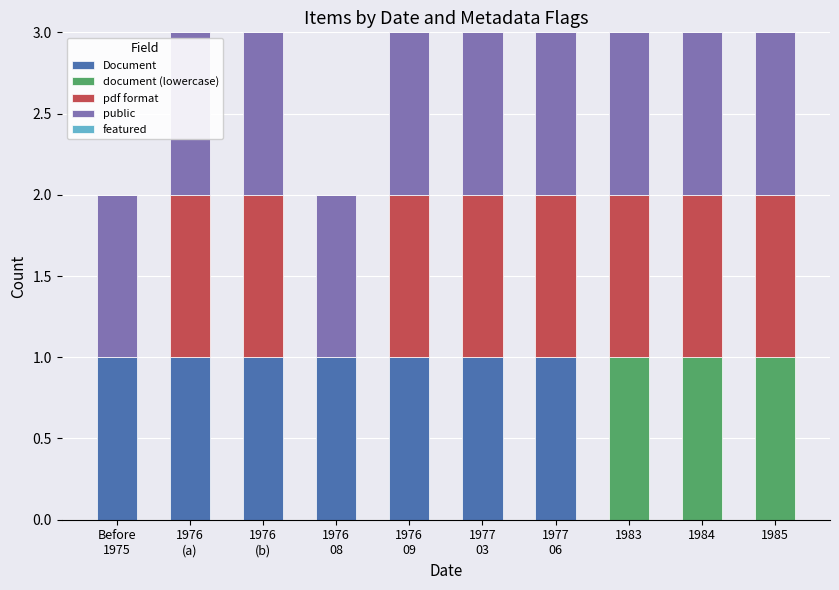

Is it true that Document equals 1 at 1984?

False